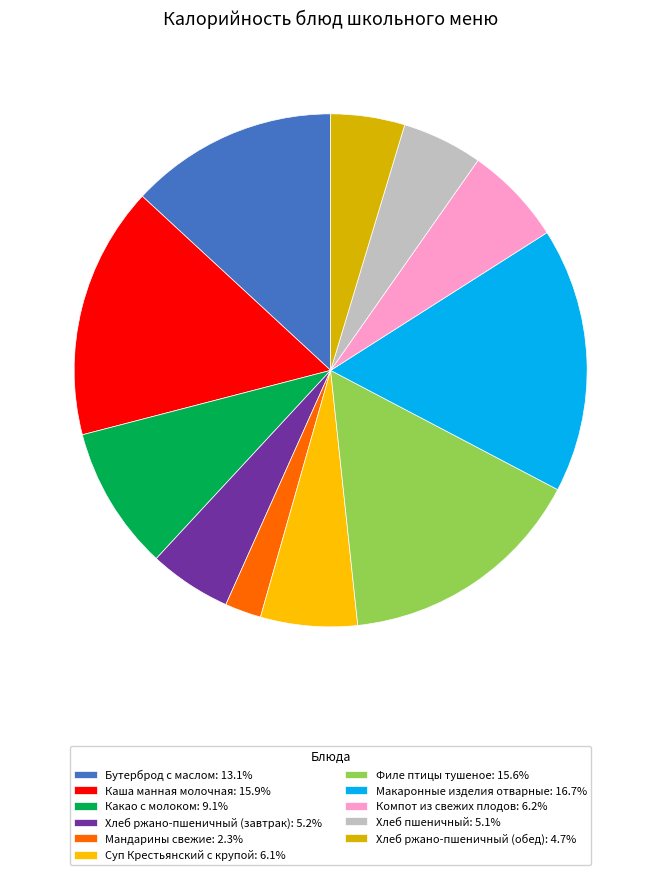

How many slices are in this pie chart?

11